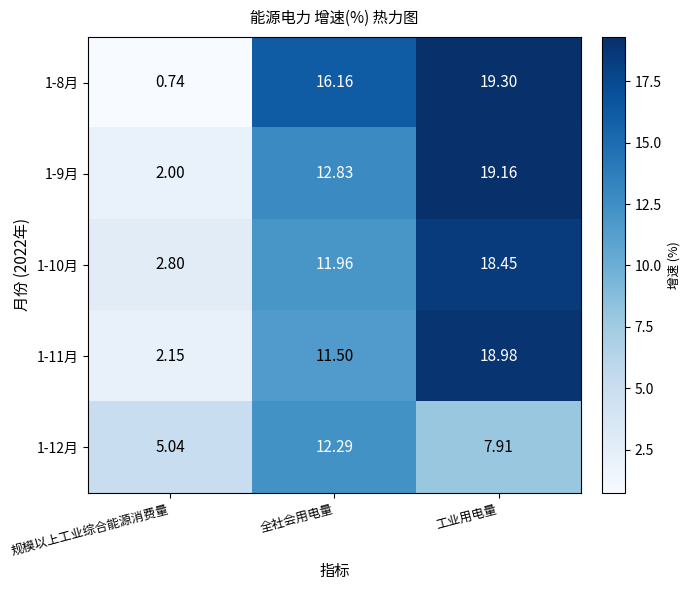

At which label does 1-9月 first exceed 12?

全社会用电量